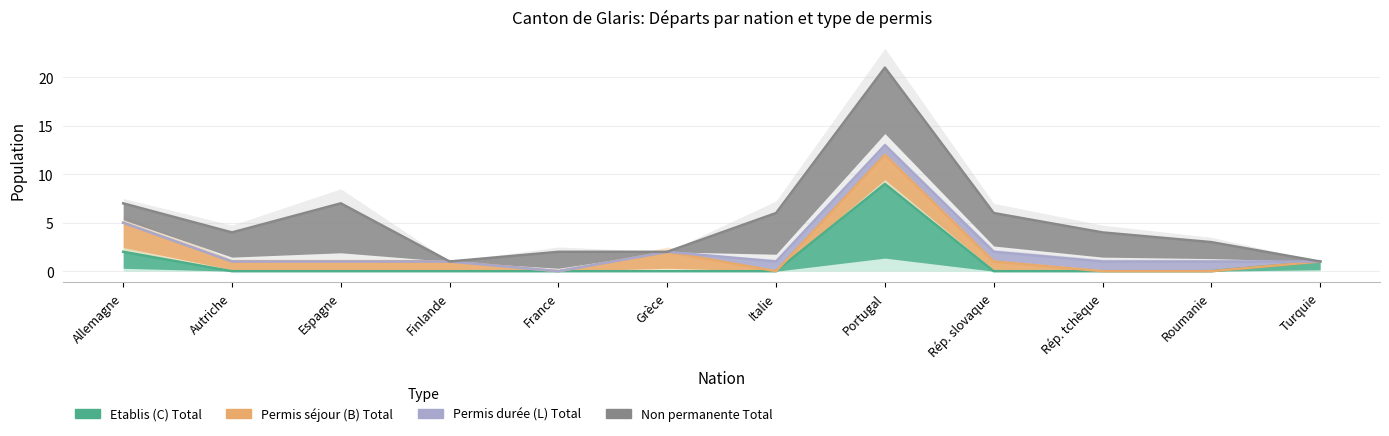

How many series are shown in this chart?

4